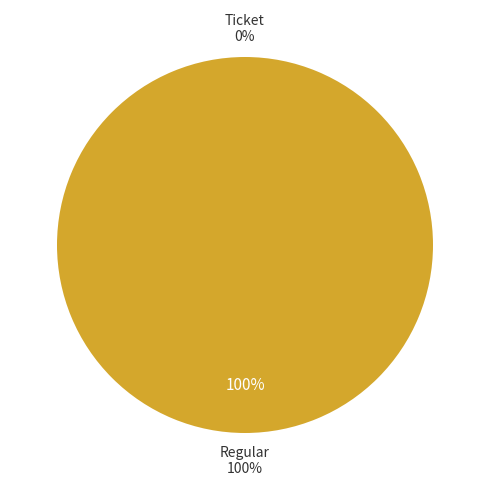

How many slices are in this pie chart?

2